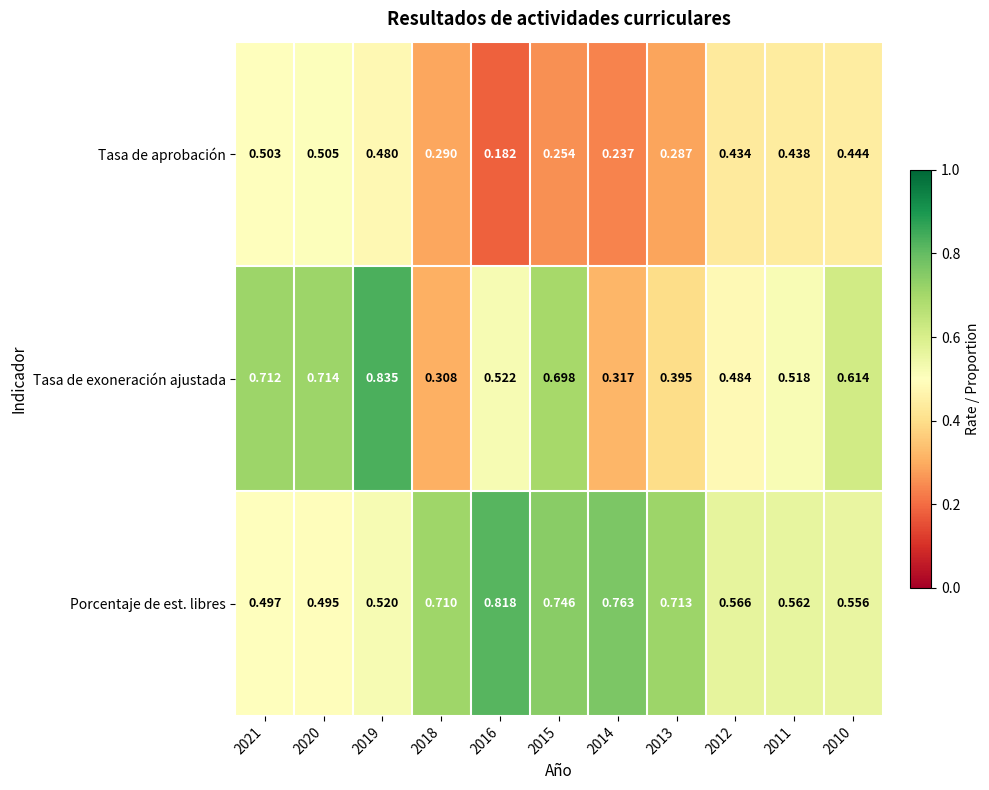

List the series in order of their peak value, highest first.

Tasa de exoneración ajustada, Porcentaje de est. libres, Tasa de aprobación